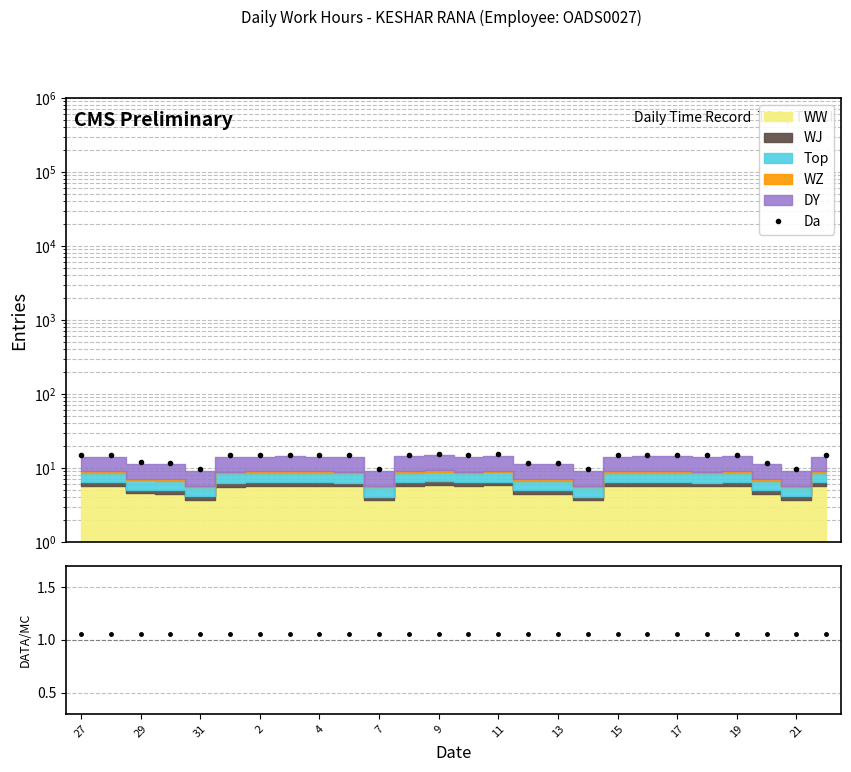

Which category has the highest value in the DATA/MC series?

27